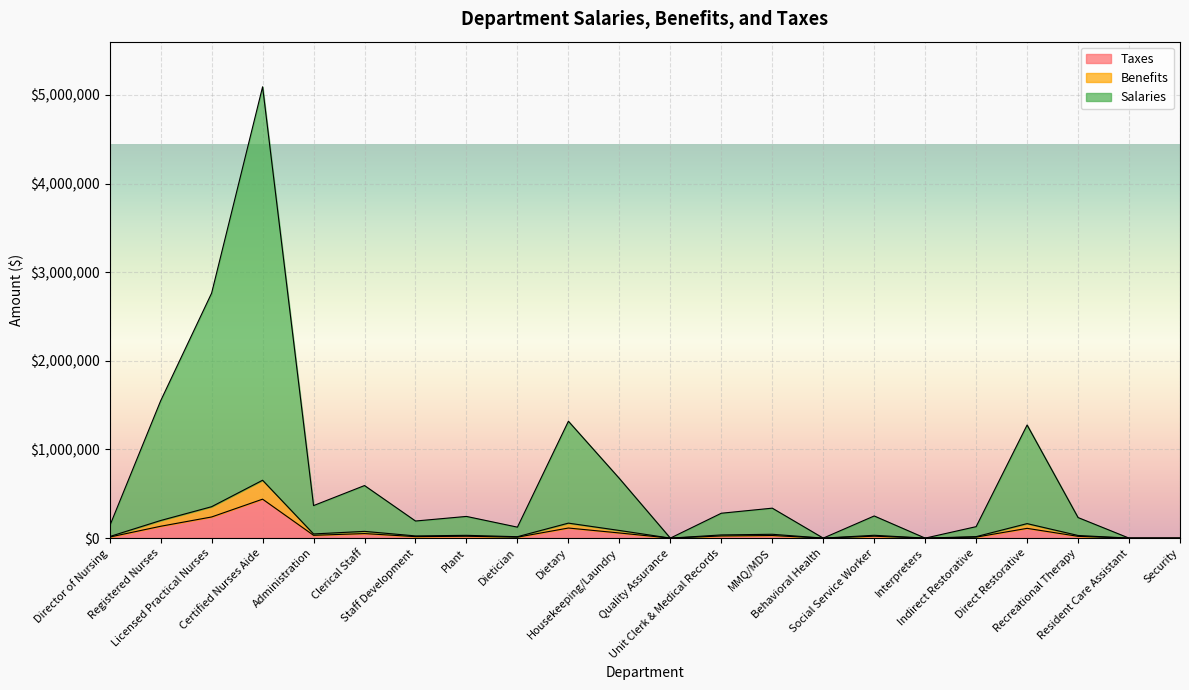

Reading left to right, what are all the values shown in this chart?

Benefits: 17577	198673	354443	652875	47044	76048	24733	31378	15864	169094	86317	0	35986	43338	0	32045	0	16585	163631	29751	0	0
Taxes: 11831	133722	238567	439435	31664	51186	16647	21120	10678	113813	58098	0	24221	29170	0	21569	0	11163	110136	20025	0	0
Salaries: 137068	1549360	2764136	5091468	366895	593060	192881	244705	123719	1318685	673143	0	280637	337971	0	249902	0	129337	1276080	232014	0	0